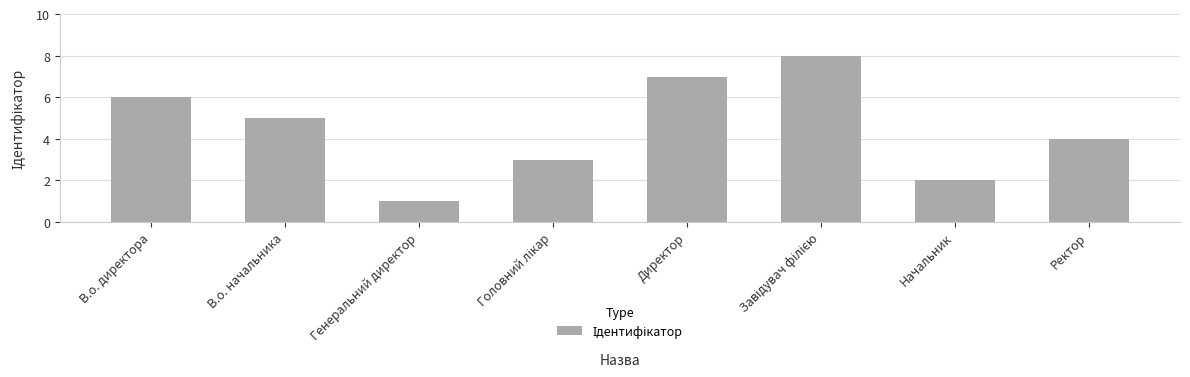

Reading left to right, list all the values displayed in this chart.

6	5	1	3	7	8	2	4